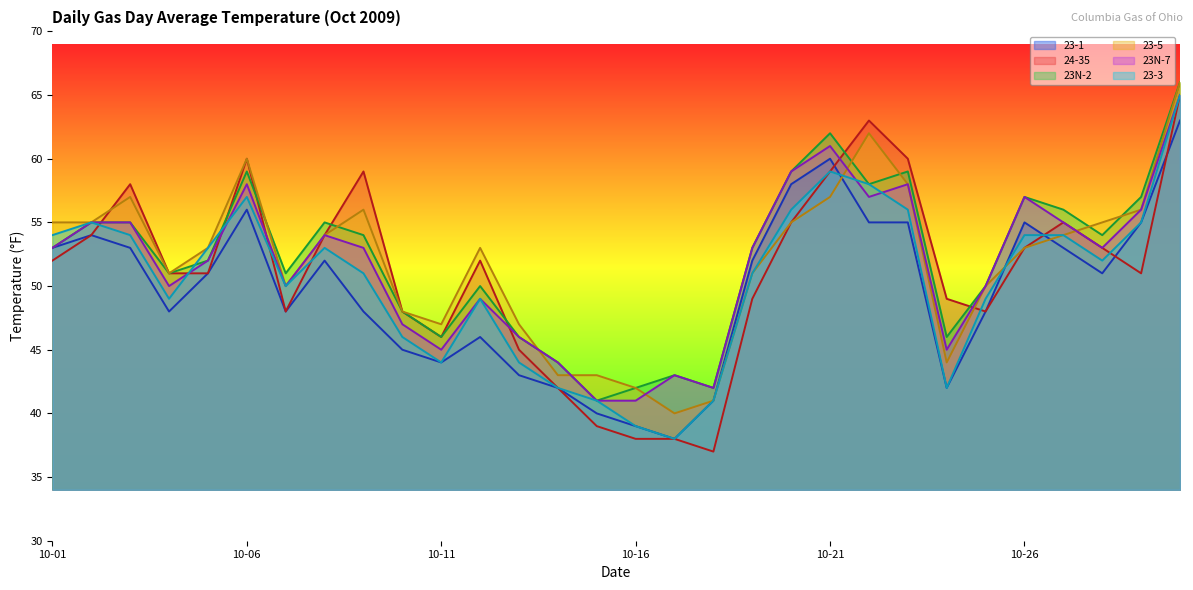

How many lines are shown in the chart?

6